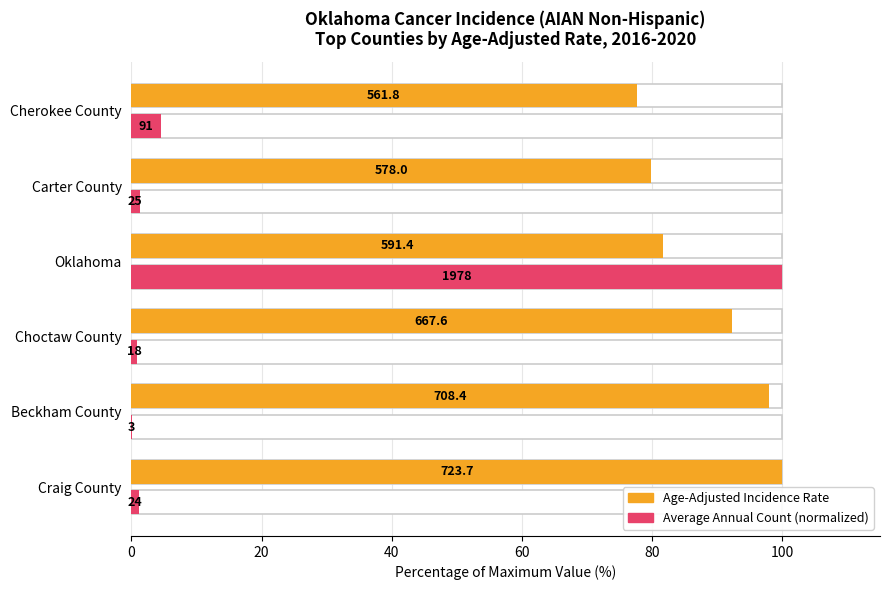

Reading right to left, list all the values displayed in this chart.

Age-Adjusted Incidence Rate: 77.6	79.9	81.7	92.2	97.9	100.0
Average Annual Count (normalized): 4.6	1.3	100.0	0.9	0.2	1.2